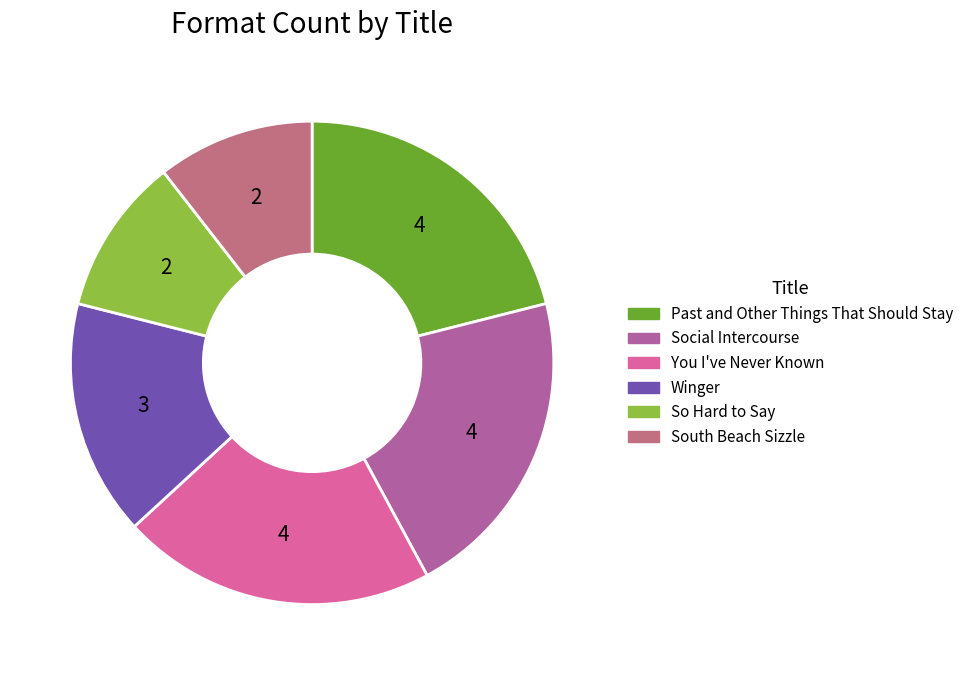

How many slices are in this pie chart?

6